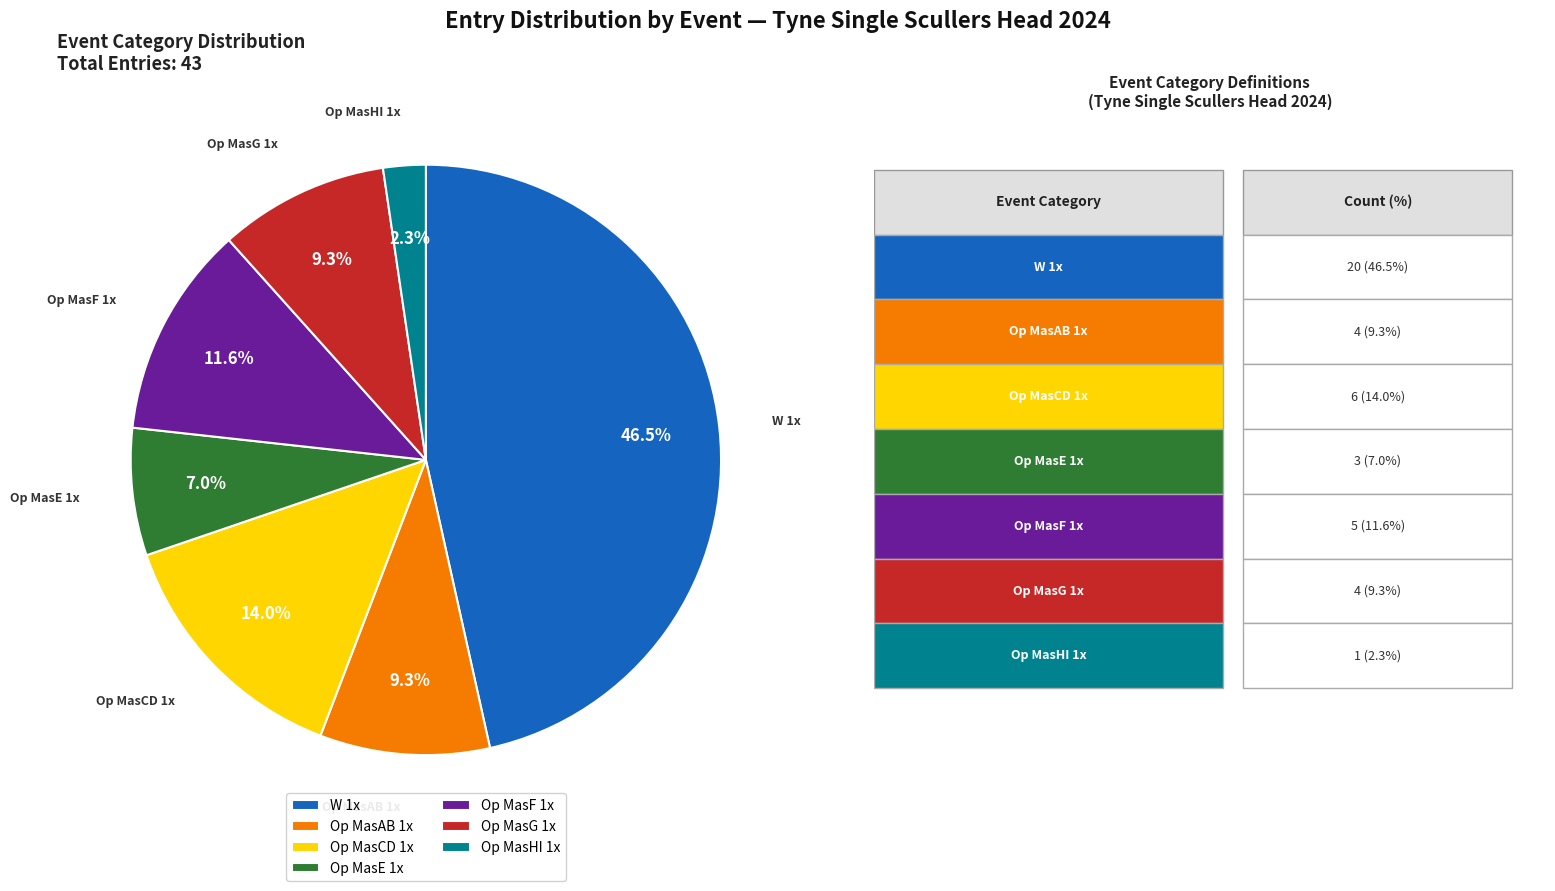

Between Op MasAB 1x and W 1x, which is larger?

W 1x